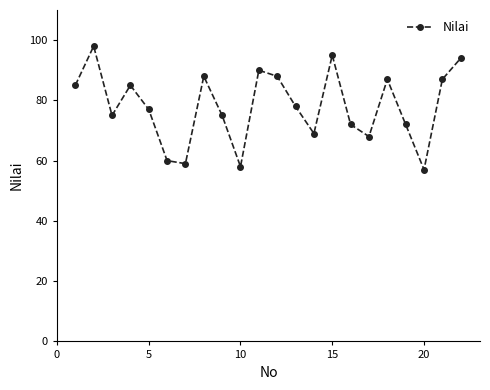

True or false: there are more than 1 points higher than both neighbors.

True